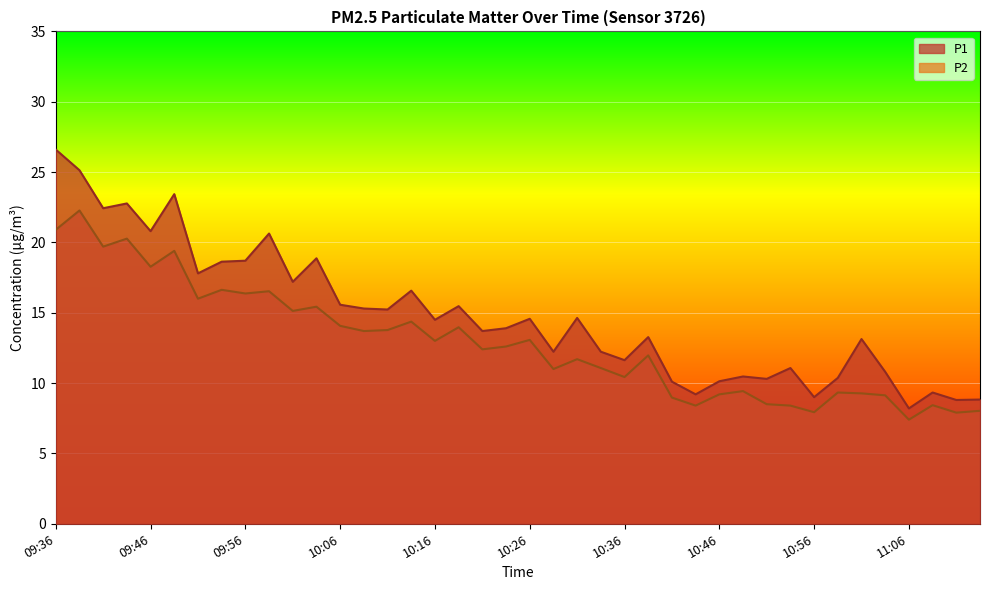

What is the label of the 5th point from the right?

11:04